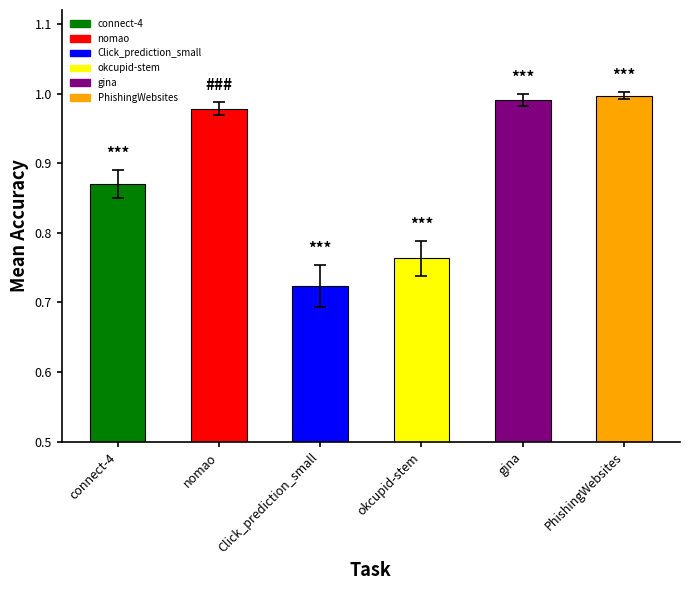

Which has a higher value, okcupid-stem or nomao?

nomao